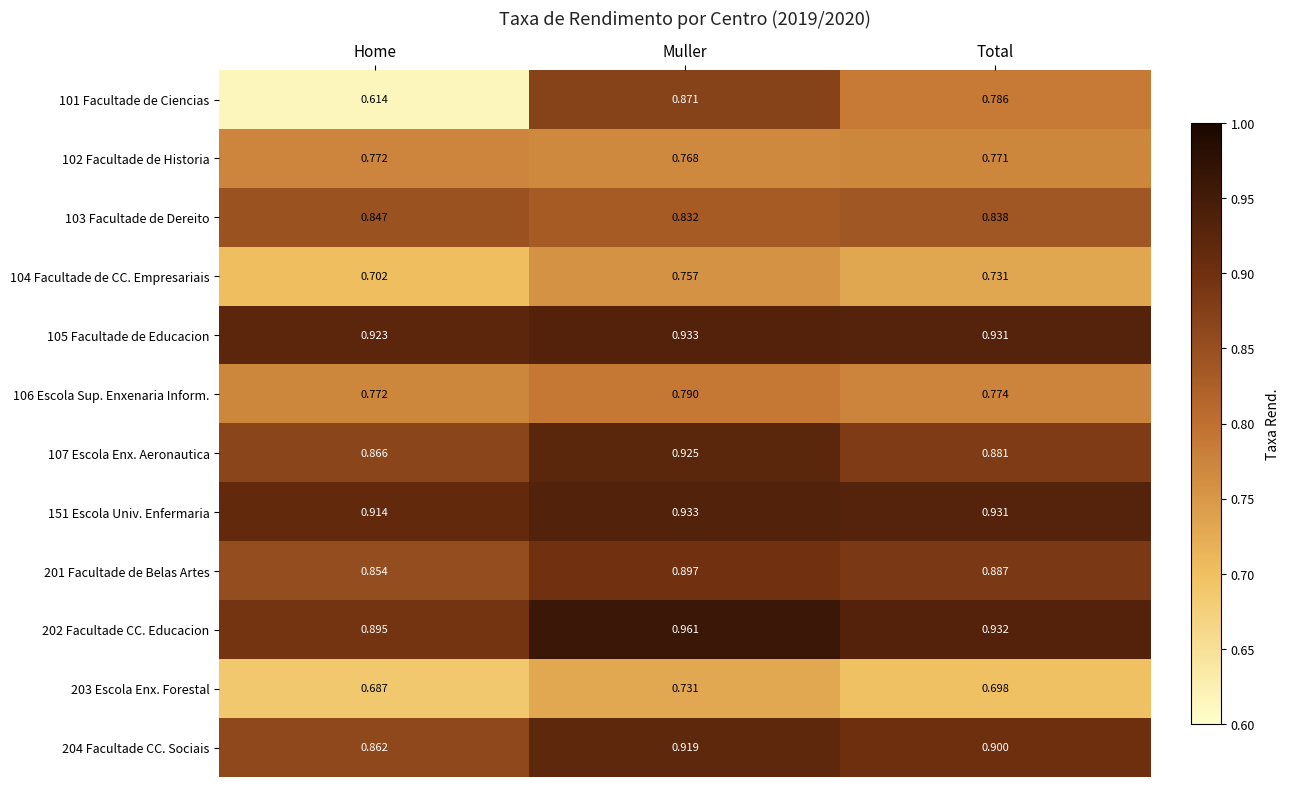

At which label does 106 Escola Sup. Enxenaria Inform. reach its peak?

Muller